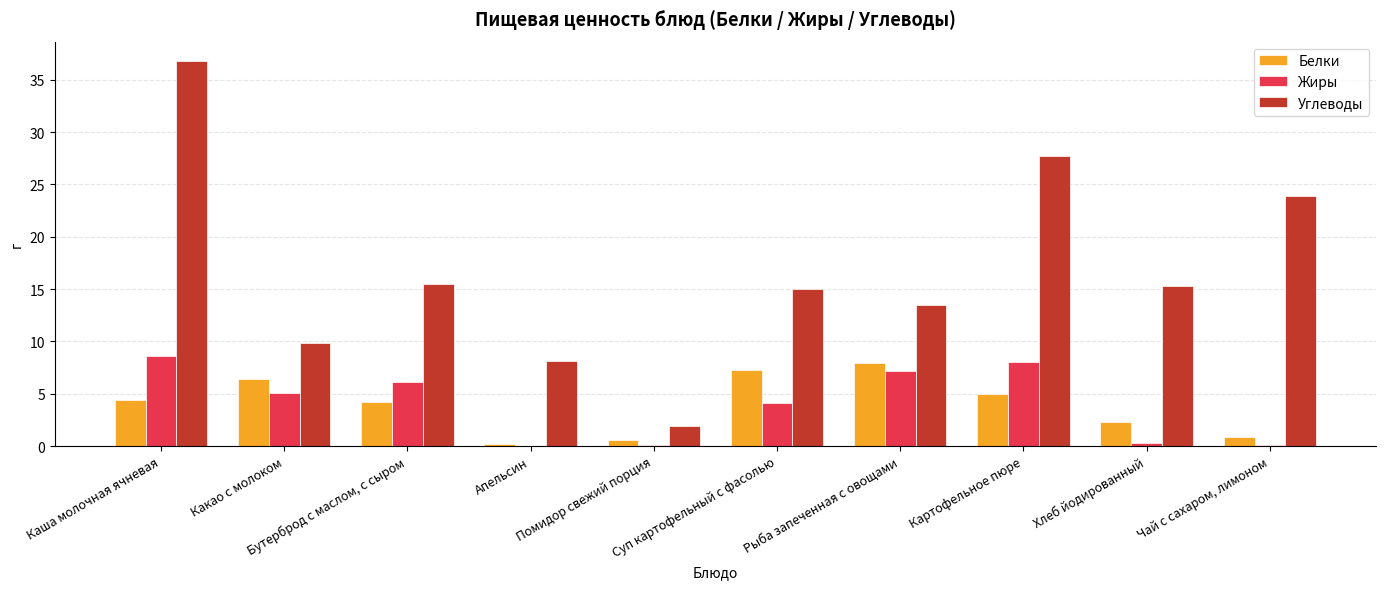

Count the number of categories in the chart.

10